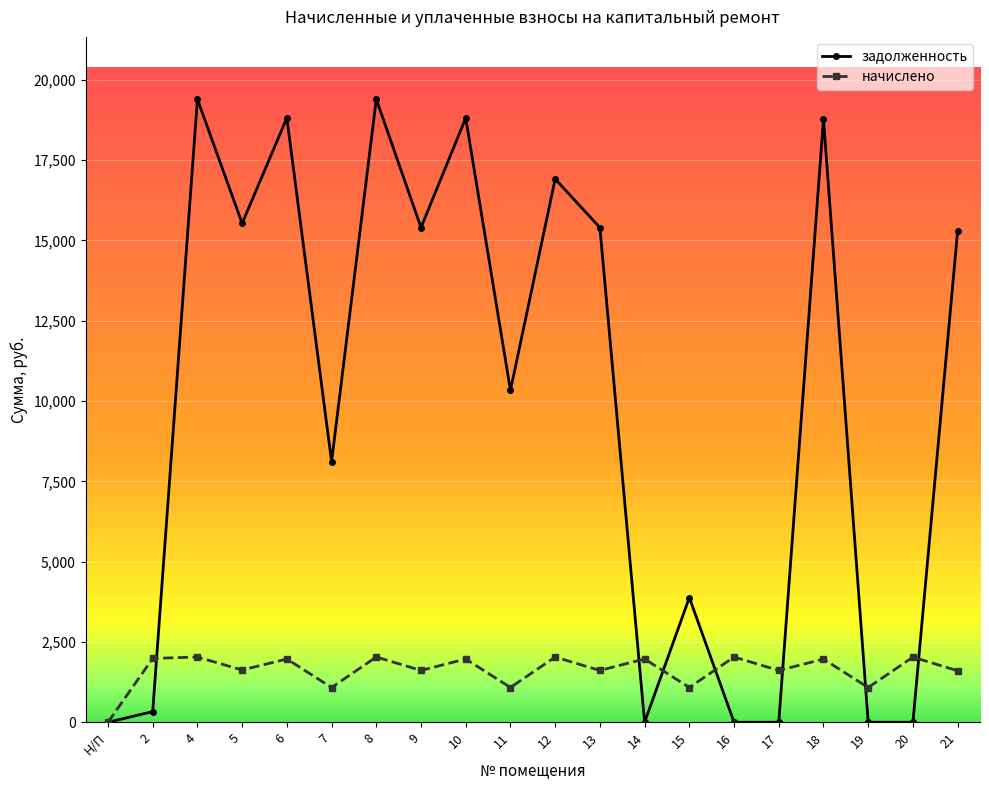

Rank the series by their average value, from highest to lowest.

задолженность, начислено